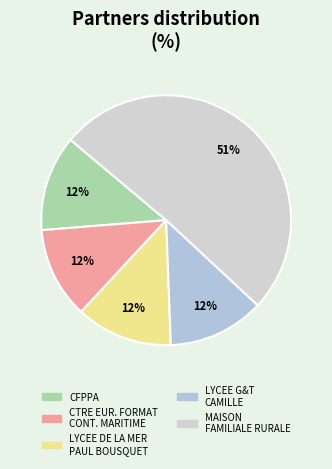

How many slices are in this pie chart?

5